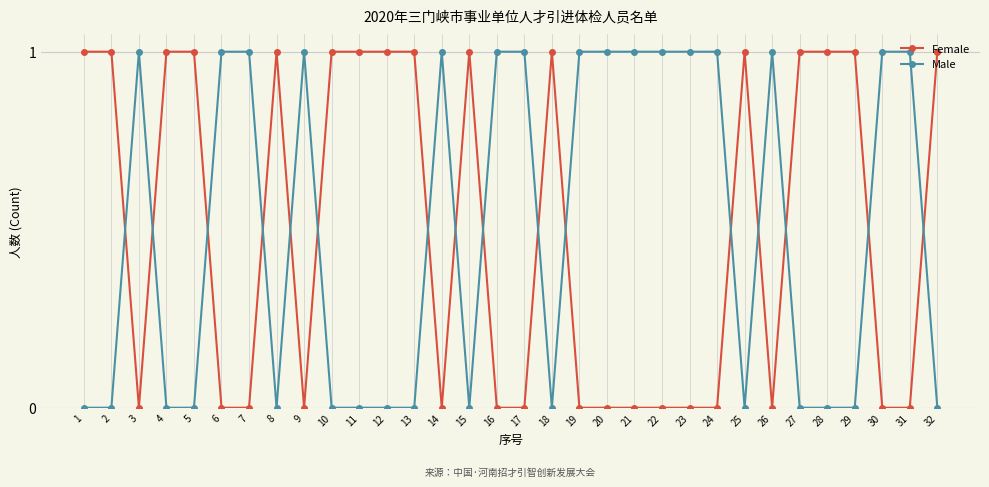

What is the spread (max minus min) of values at 3?

1